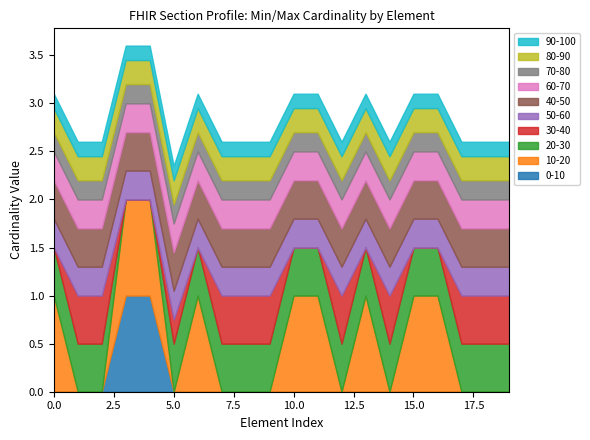

How many distinct data groups are displayed?

2